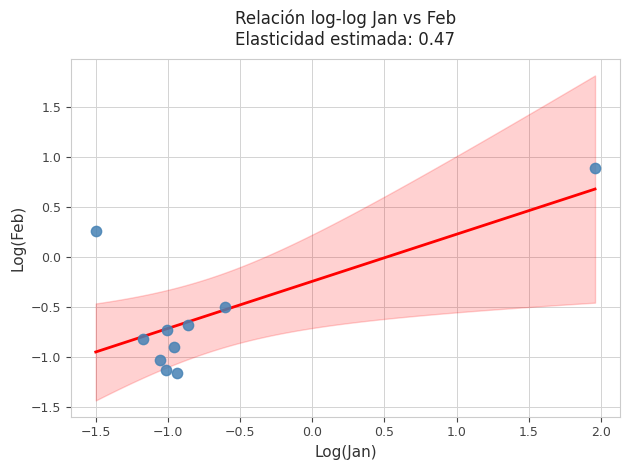

What is the range of Y values (max minus min)?

2.0